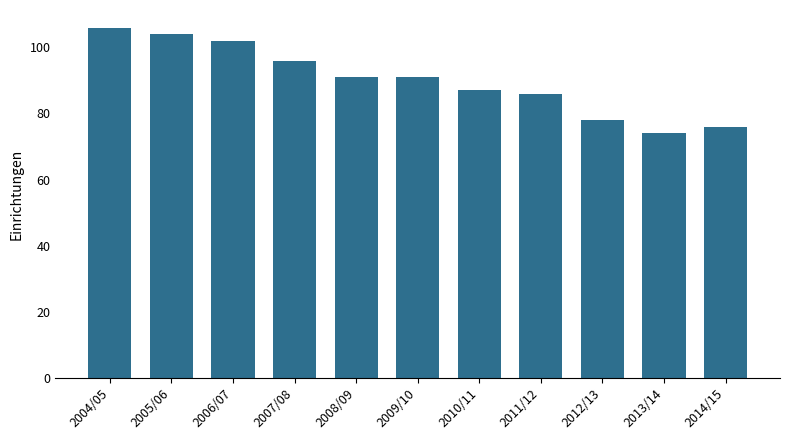

What is the minimum value shown in the chart?

74